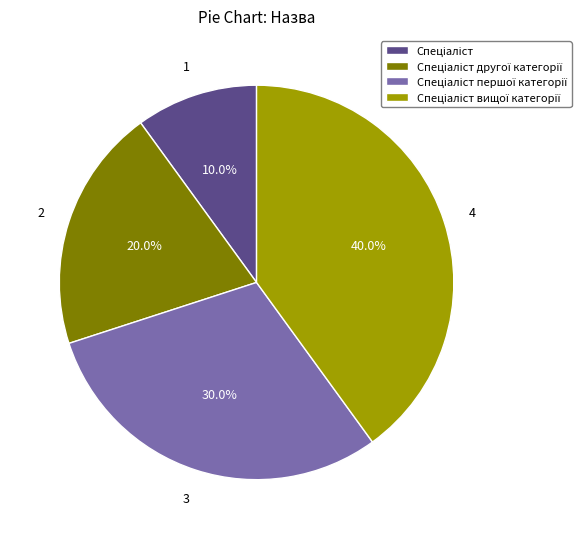

Does any single category account for the majority?

No